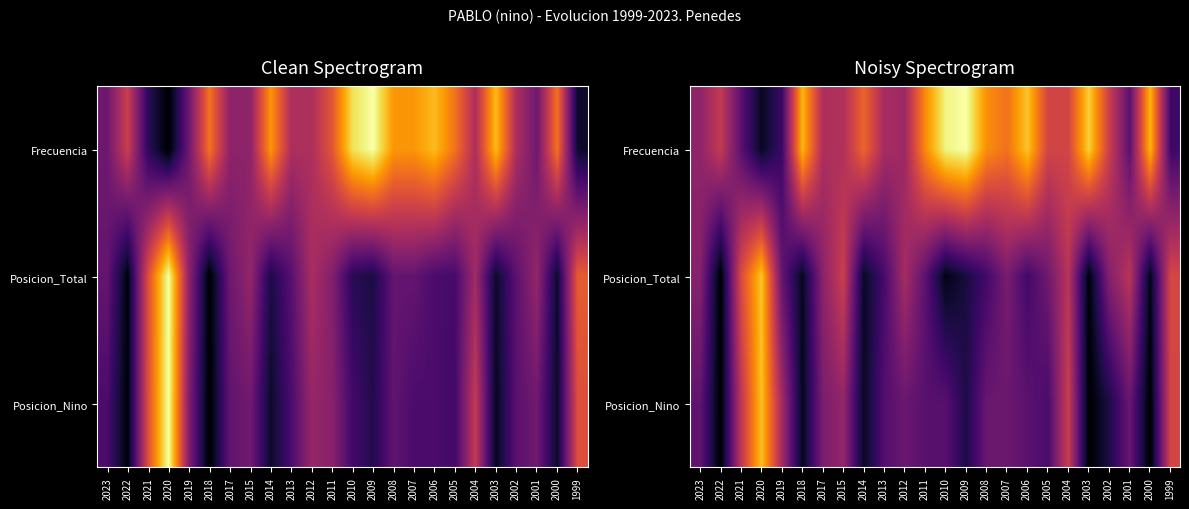

What is the difference between the highest and lowest values at 2011?

0.5